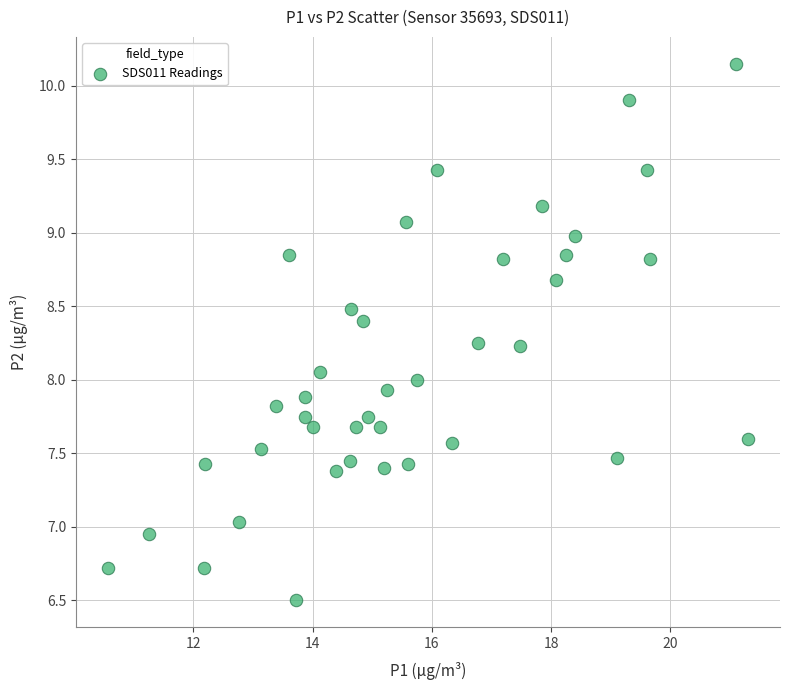

What is the range of X values (max minus min)?

10.7